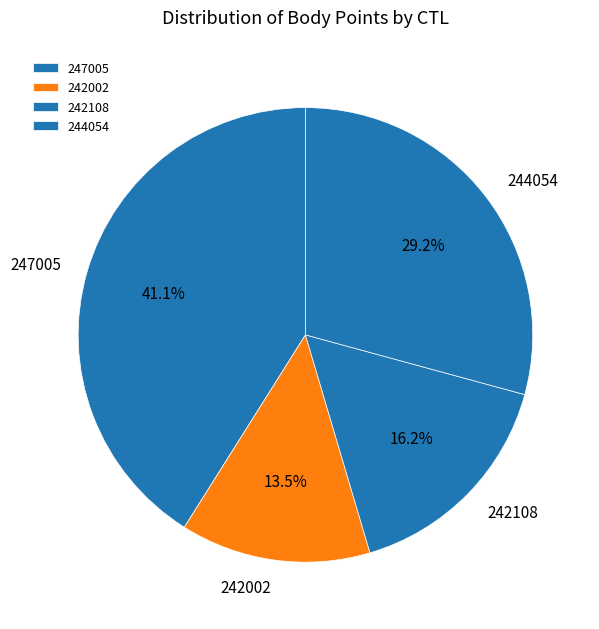

Approximately how many times larger is the value at 247005 compared to 244054?

1.4